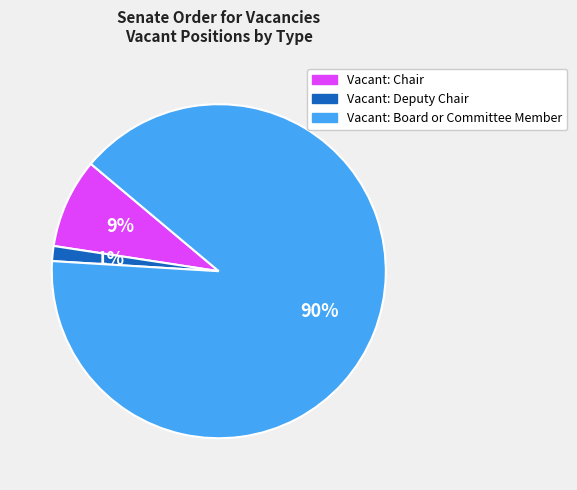

Is there any slice that represents more than half of the pie?

Yes